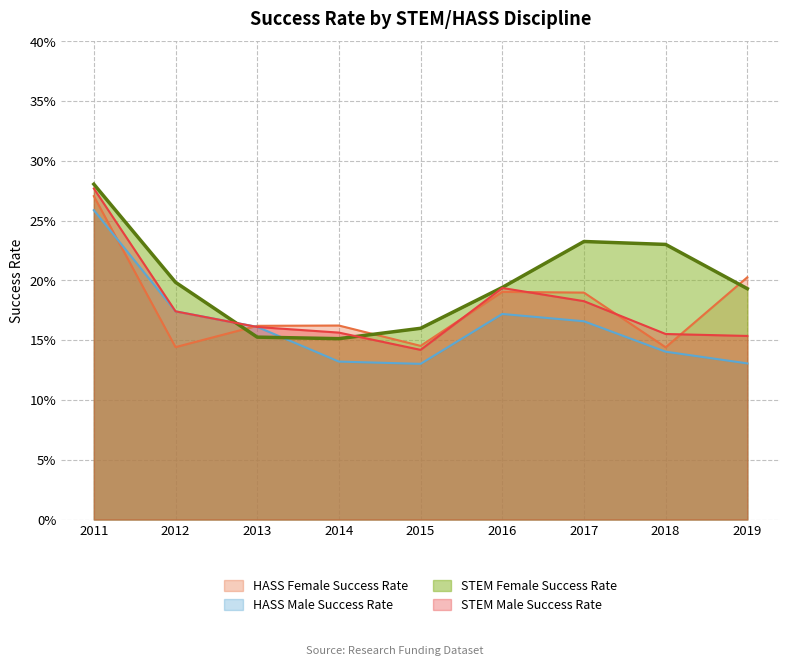

What is the sum of the HASS Male Success Rate values at 2018 and 2012?

0.3